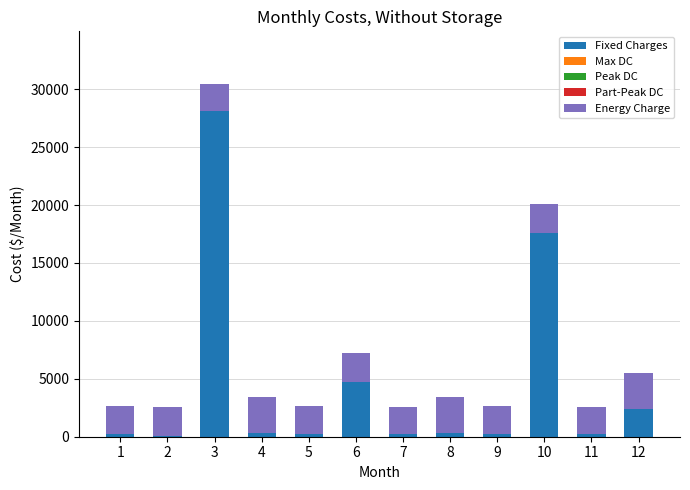

What is the total value across all series at 11?

2529.5